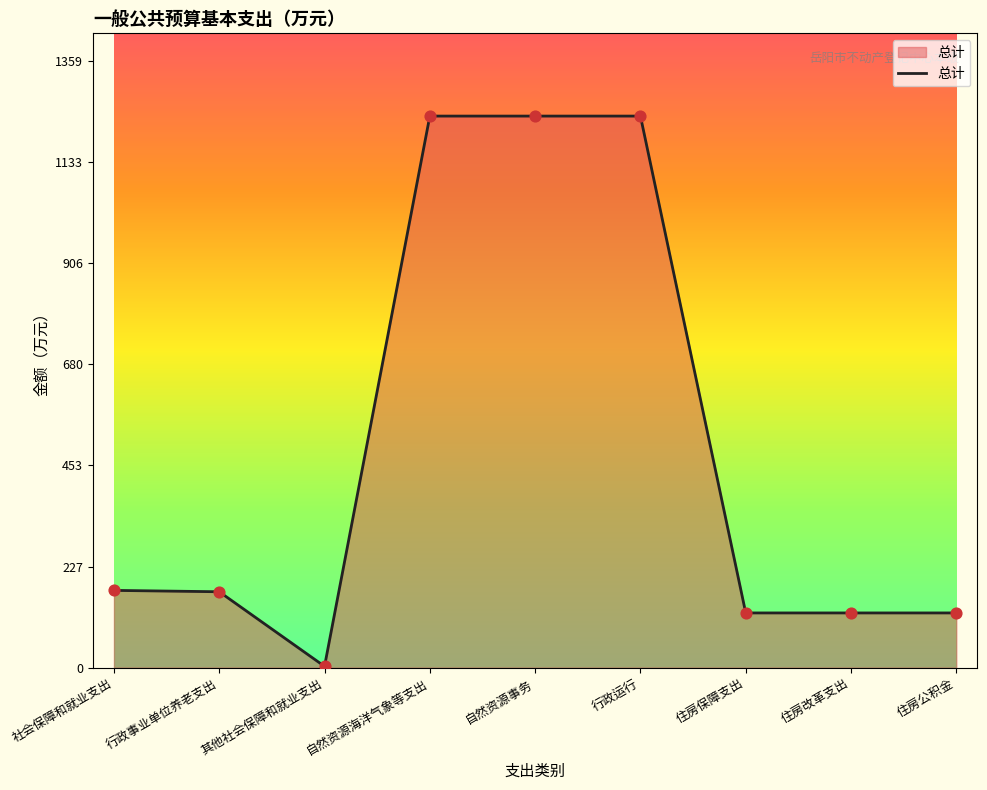

Approximately how many times larger is the value at 住房公积金 compared to 住房保障支出?

1.0